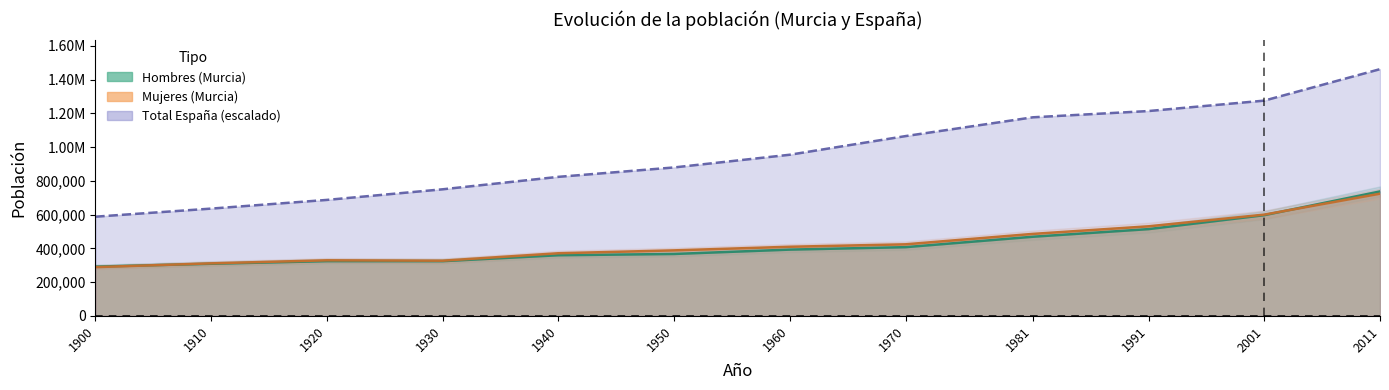

List the series in order of their peak value, highest first.

Total España, Hombres (Murcia), Mujeres (Murcia)